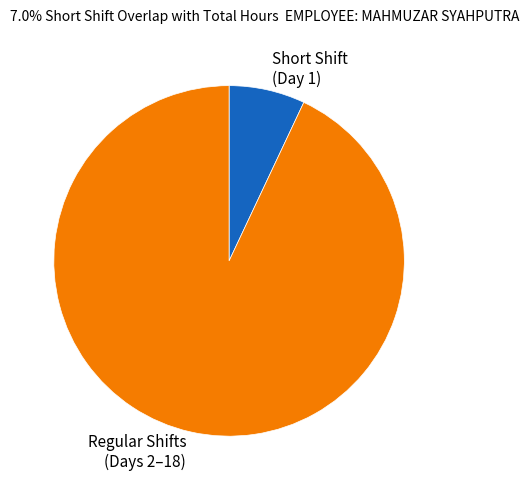

What is the ratio of the value at Regular Shifts (Days 2–18) to the value at Short Shift (Day 1)?

13.3